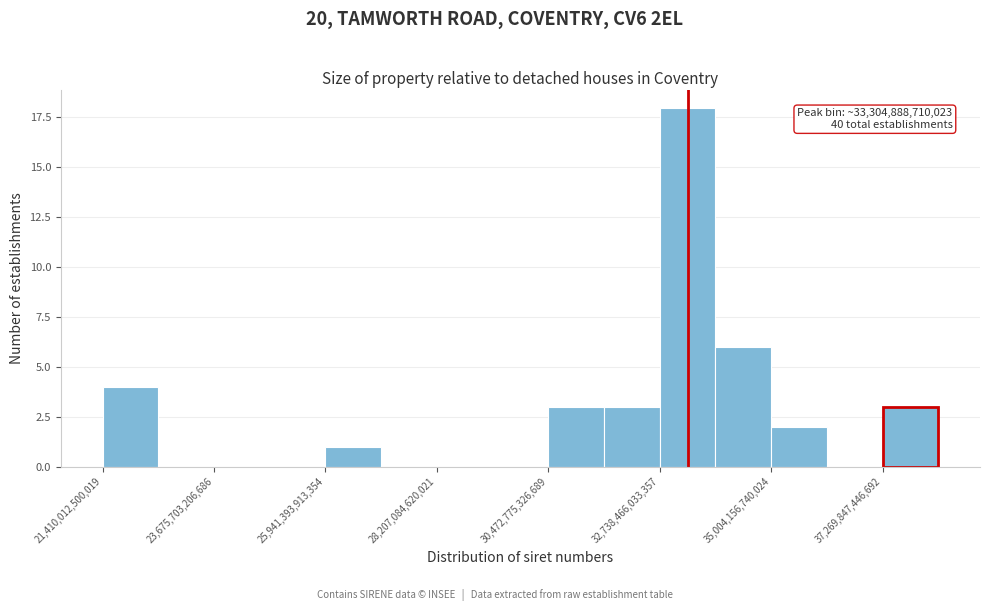

Read against the x-axis, roughly where is the centre of the tallest bar?

33500000000000